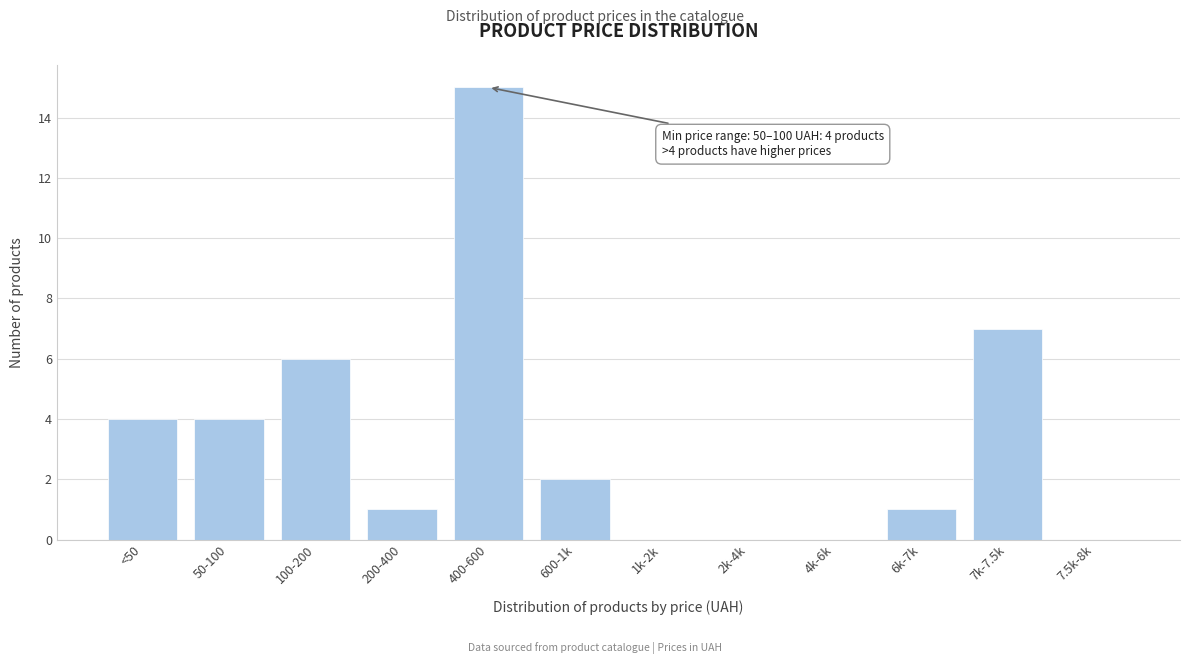

Reading right to left, list all the values displayed in this chart.

7.5k-8k=0	7k-7.5k=7	6k-7k=1	4k-6k=0	2k-4k=0	1k-2k=0	600-1k=2	400-600=15	200-400=1	100-200=6	50-100=4	<50=4